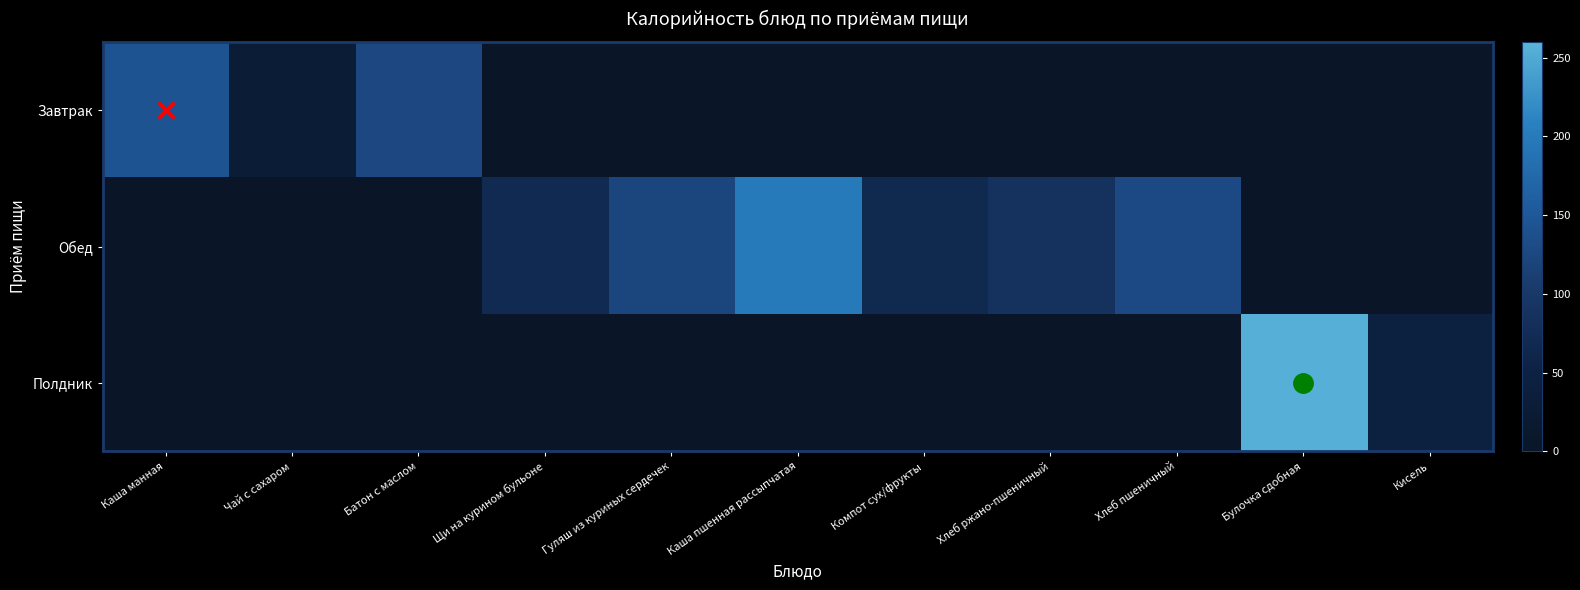

Is it true that Завтрак equals 0.5 at Компот сух/фрукты?

False